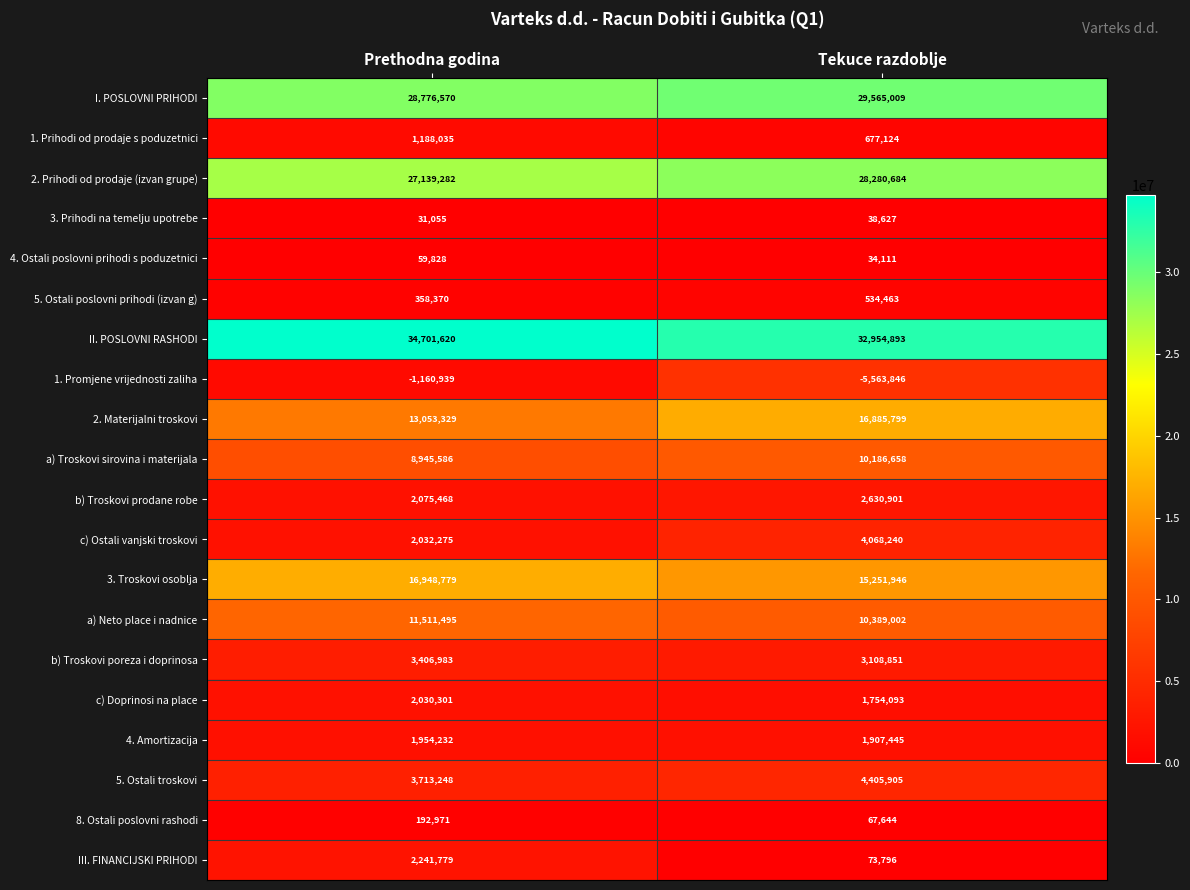

What is the sum of the 2. Prihodi od prodaje (izvan grupe) values at Tekuce razdoblje and Prethodna godina?

55419966